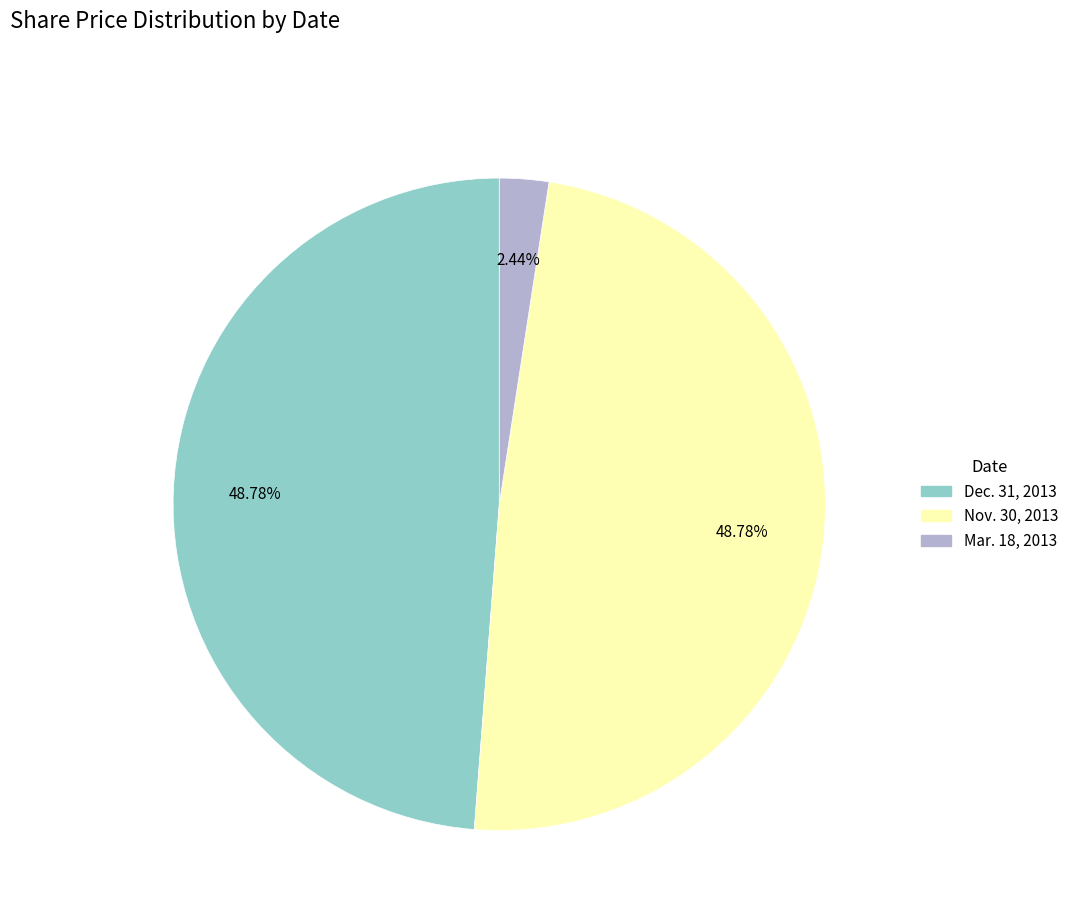

Is there a majority slice in this chart?

No